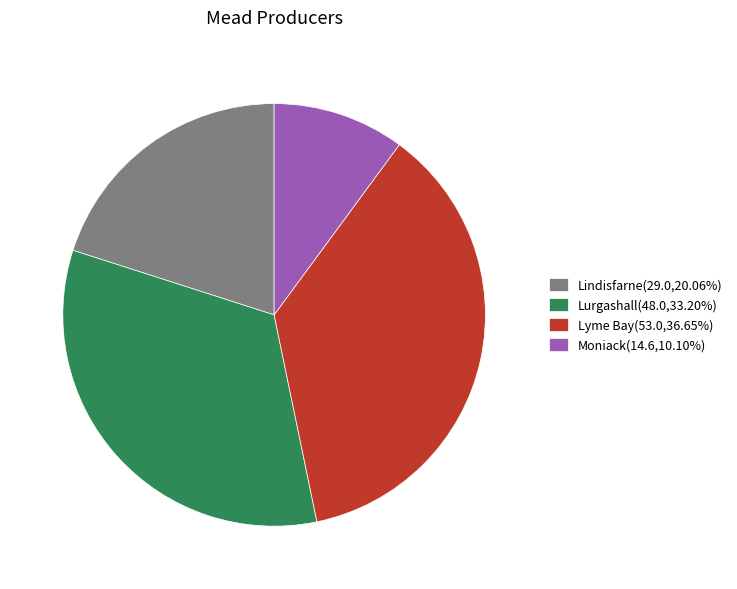

Does any single category account for the majority?

No